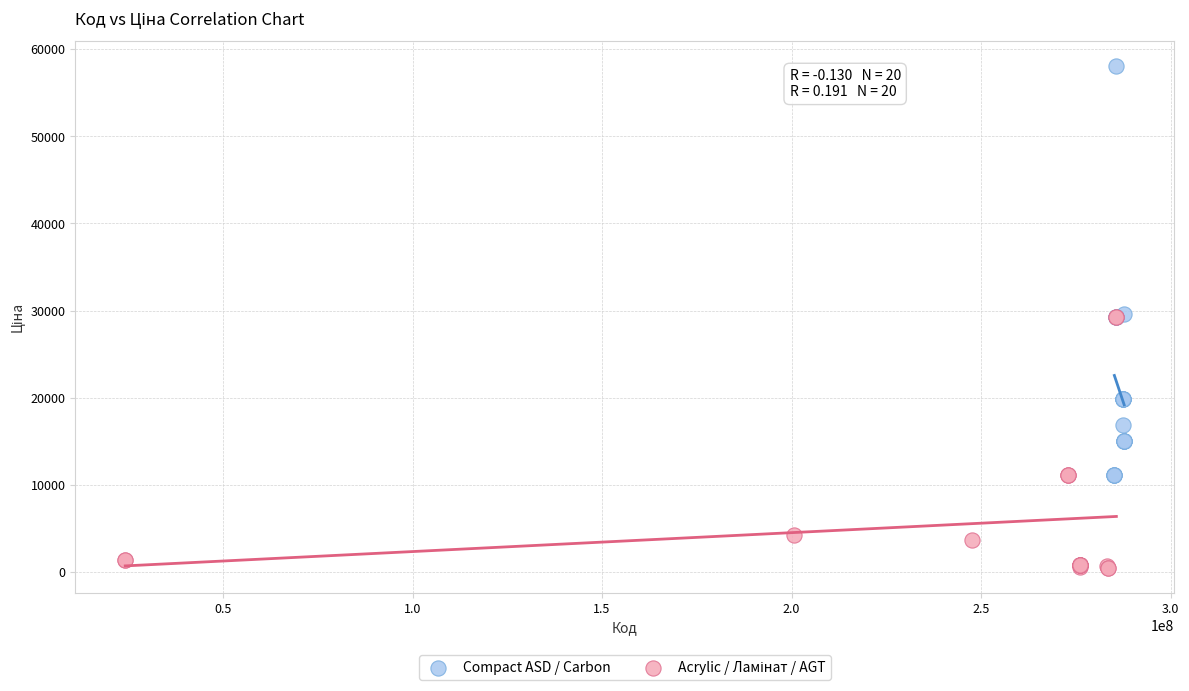

Which series reaches the maximum Y coordinate?

Compact ASD / Carbon